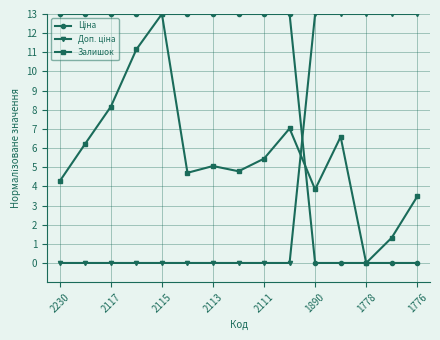

At how many categories does at least one series exceed 9?

15